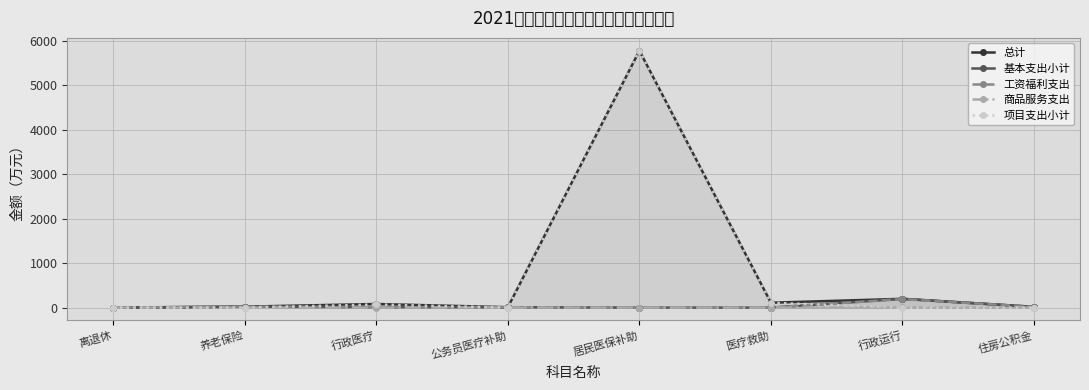

Which series changed the most between 居民医保补助 and 住房公积金?

项目支出小计